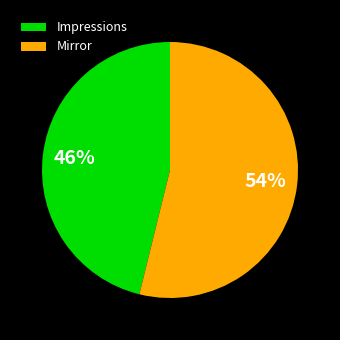

To the nearest percent, what is the combined percentage of Impressions and Mirror?

100%